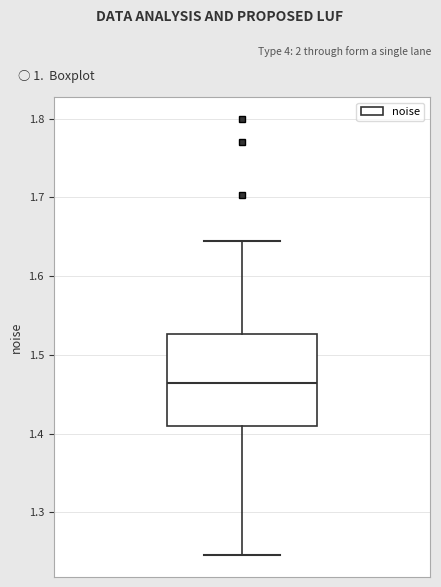

Transcribe this box plot: give where the median line is, the range the box spans, and where the two whiskers end, as read against the y-axis. The values are not printed on the chart, so give them approximately, as read against the axis.

median 1.46, box 1.41 to 1.53, whiskers 1.25 to 1.64